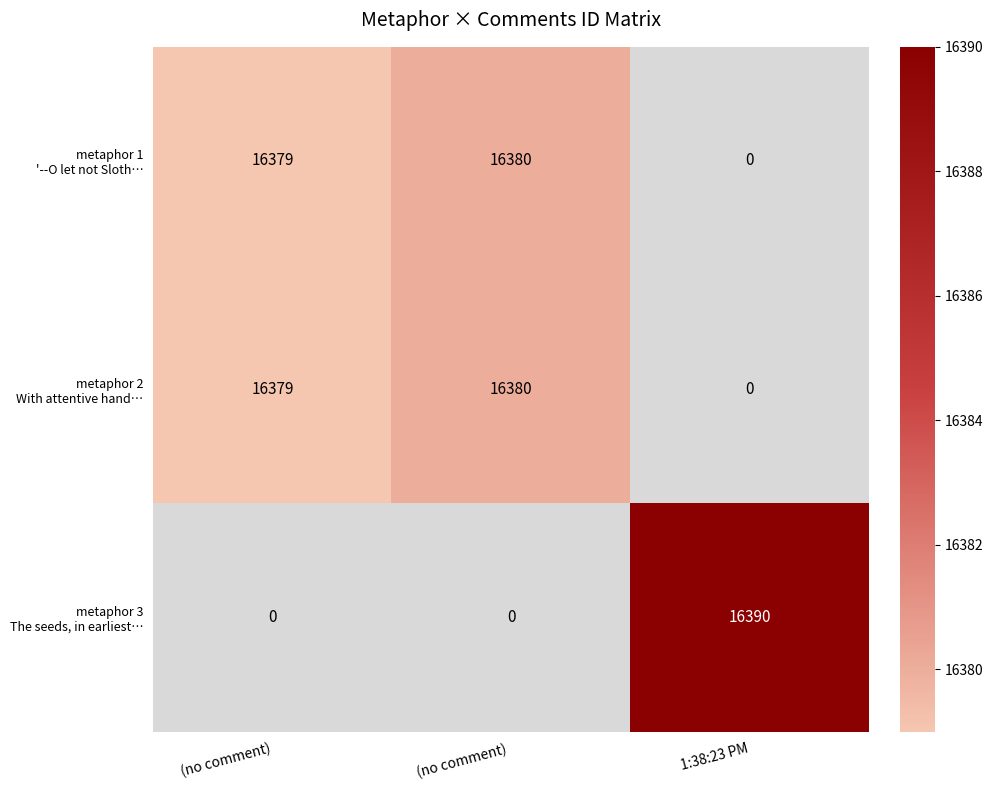

Is it true that metaphor 1 '--O let not Sloth… equals 10621.6 at (no comment)?

False